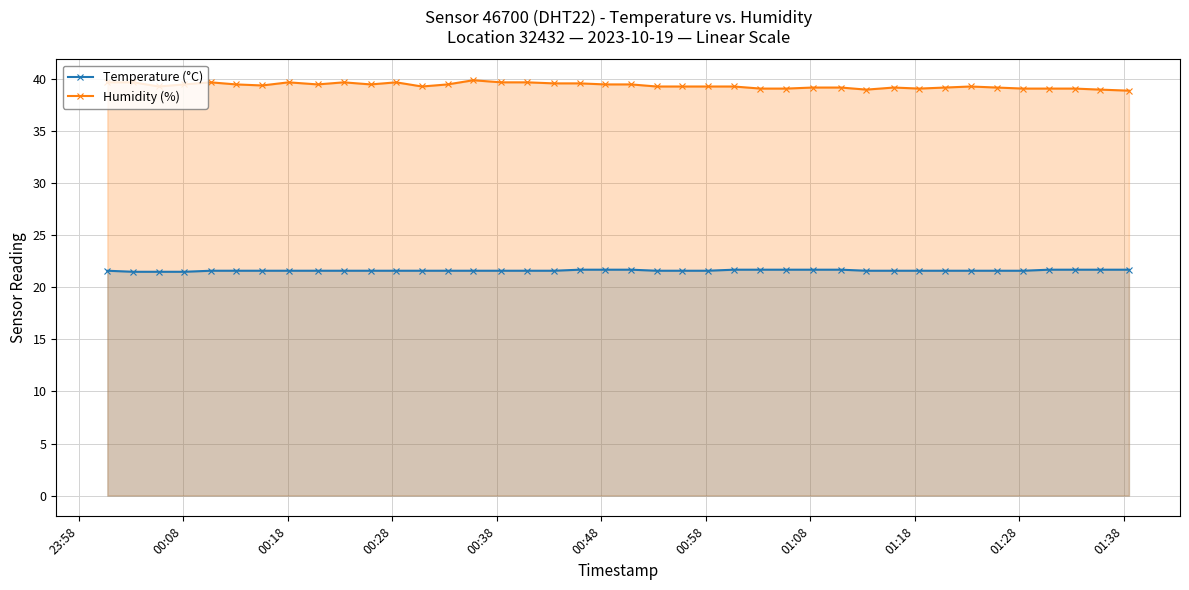

What is the average value of the Temperature (°C) series?

21.6